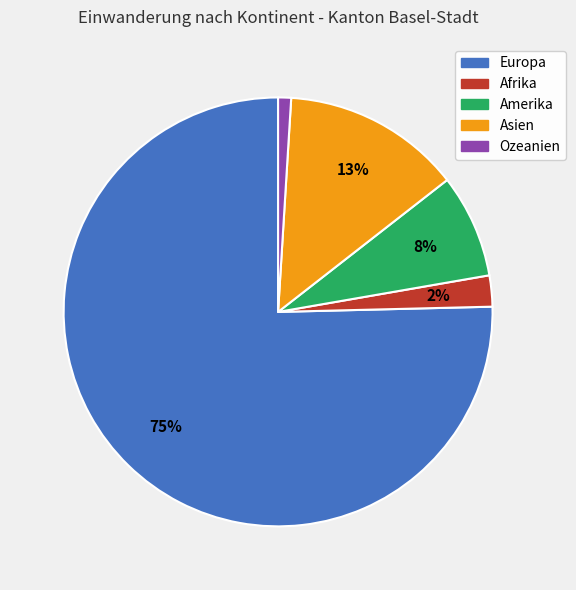

Rank the categories by value from highest to lowest.

Europa, Asien, Amerika, Afrika, Ozeanien